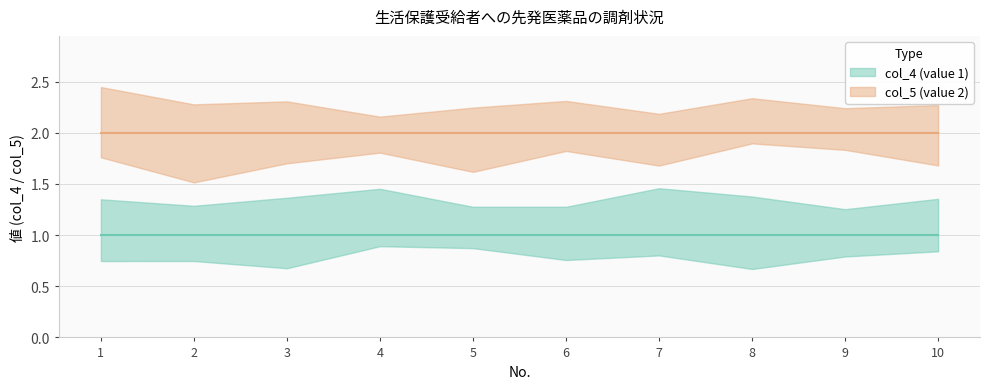

Which category has the lowest value across all series?

1